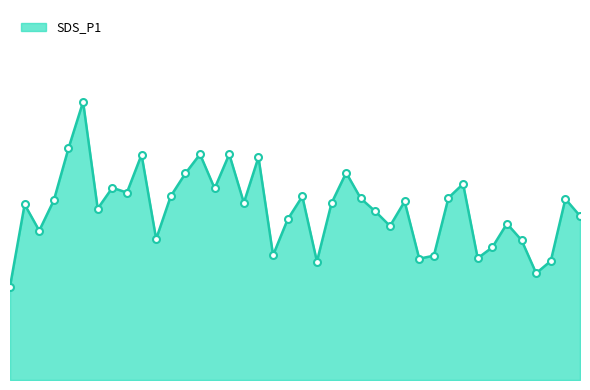

What is the label of the 12th point from the left?

00:28